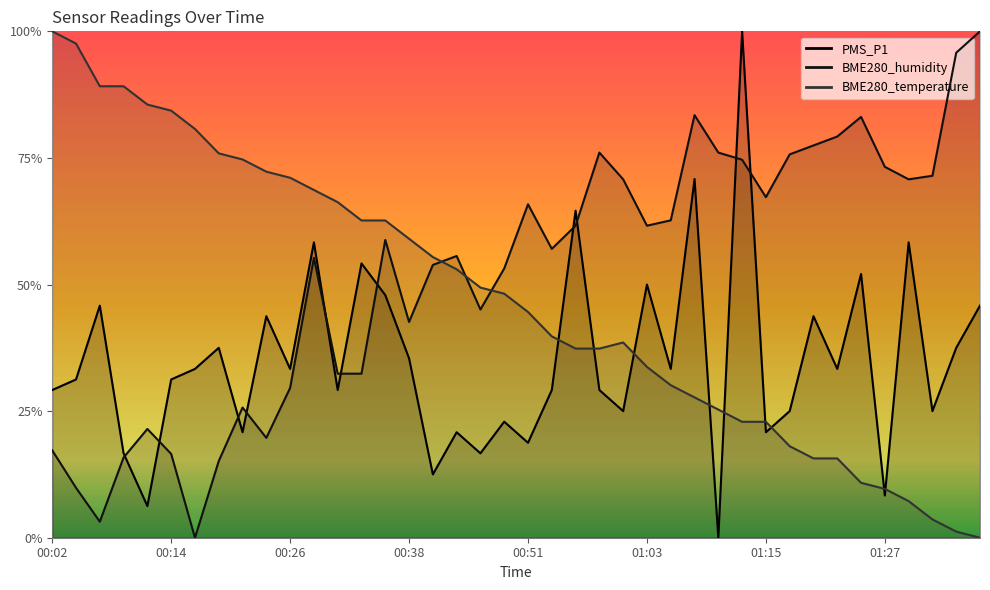

Between 01:05 and 01:25, which series saw the biggest shift?

BME280_humidity